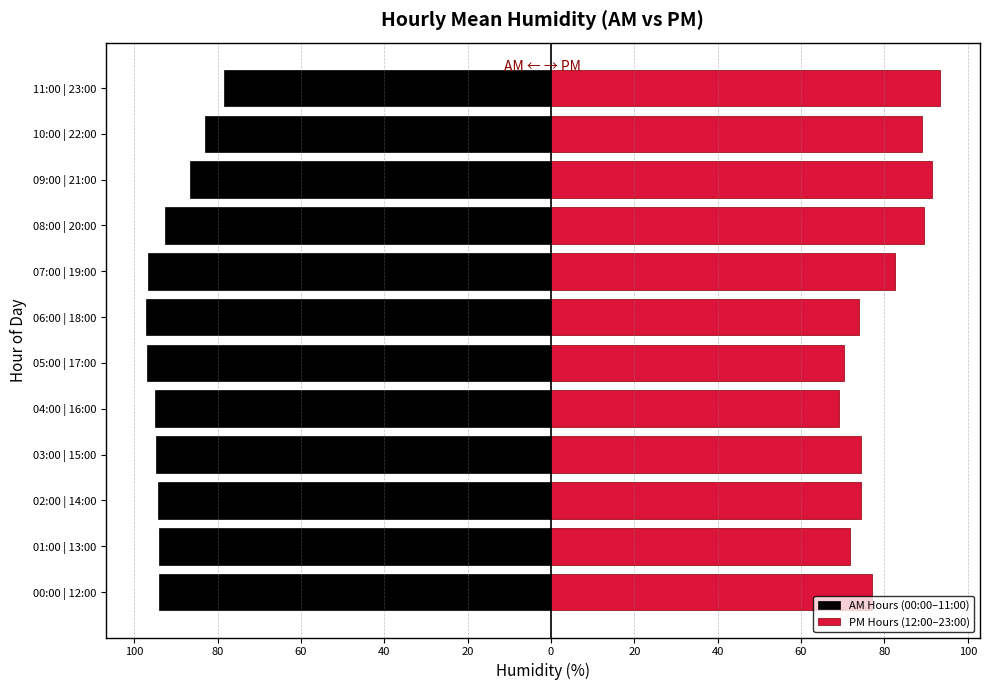

Which series has the largest range (max minus min)?

PM Hours (12:00–23:00)